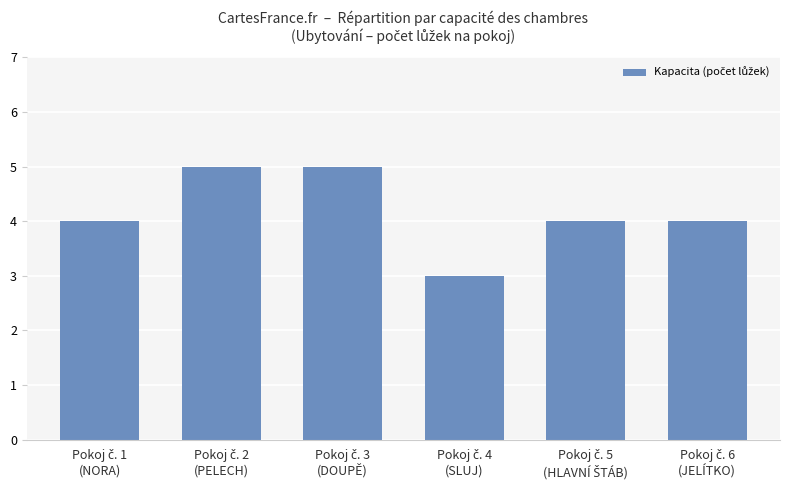

What is the average value?

4